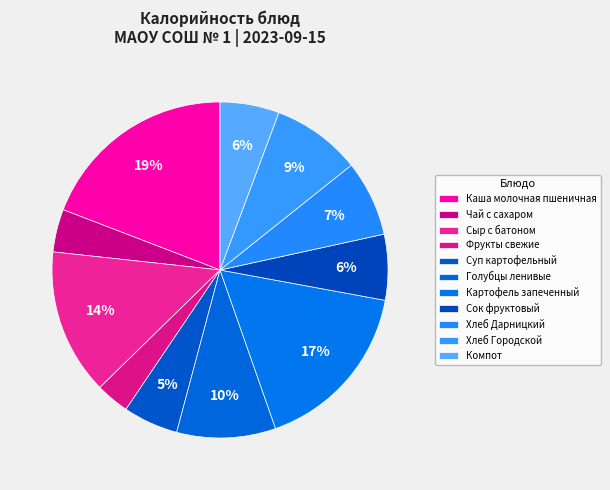

Approximately how many times larger is the value at Фрукты свежие compared to Чай с сахаром?

0.8